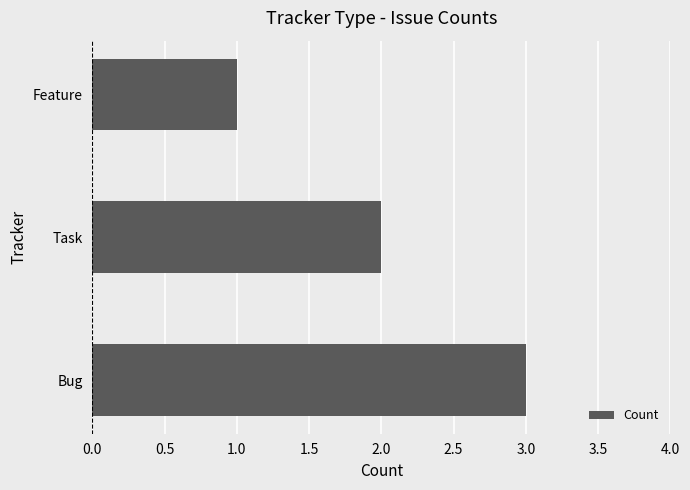

Are the bars grouped side by side (vs. stacked)?

No